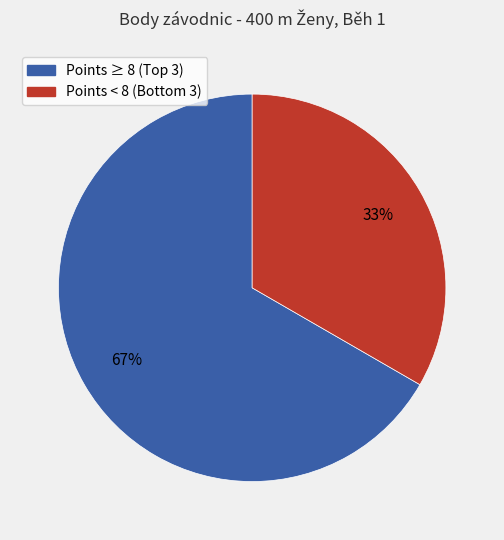

Is there a majority slice in this chart?

Yes